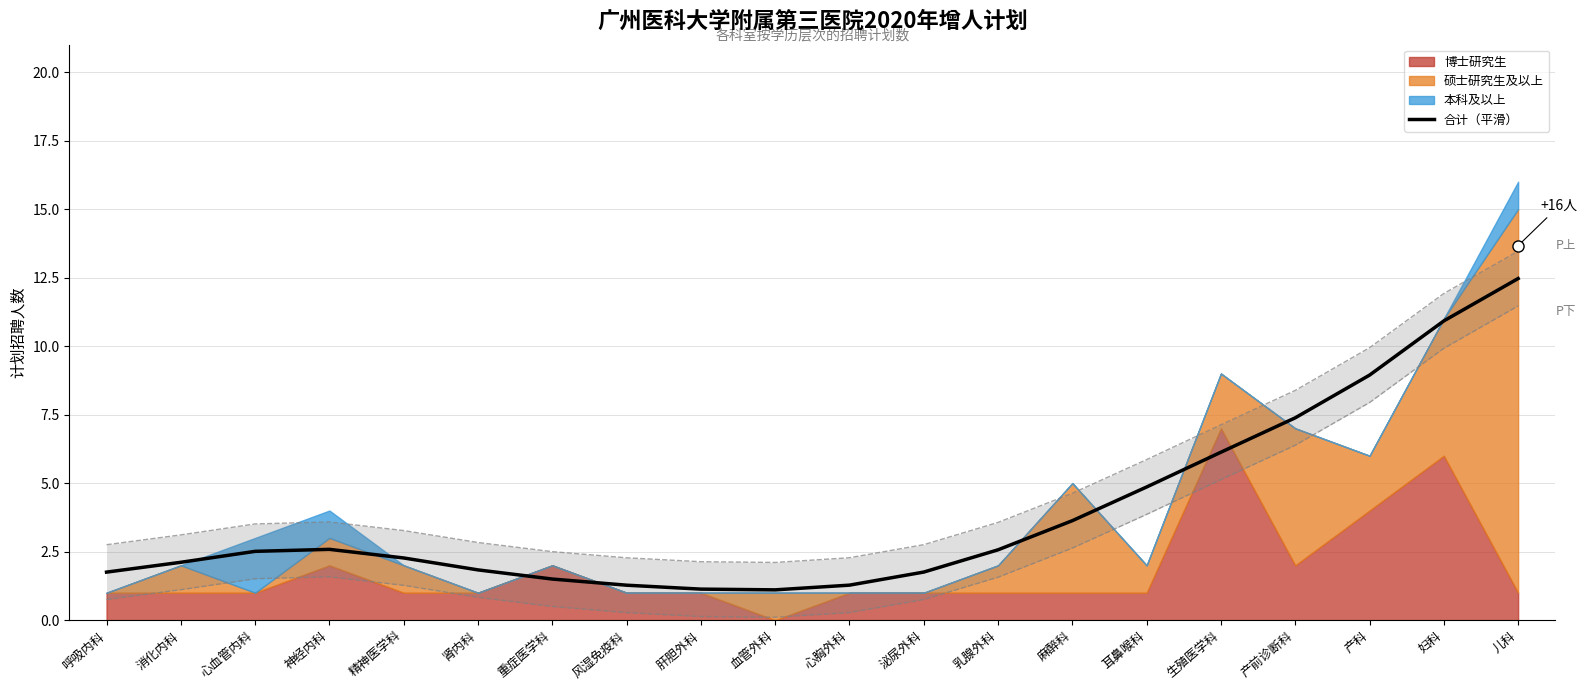

Does the chart have visible grid lines?

Yes